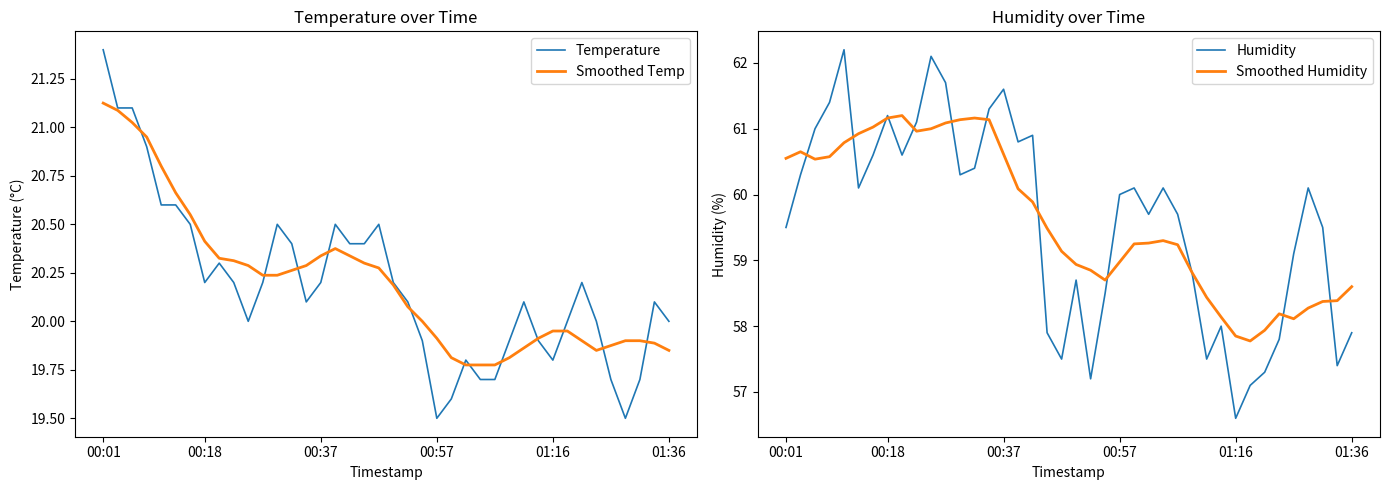

The Temperature series shows 9.3 at 00:18. True or false?

False